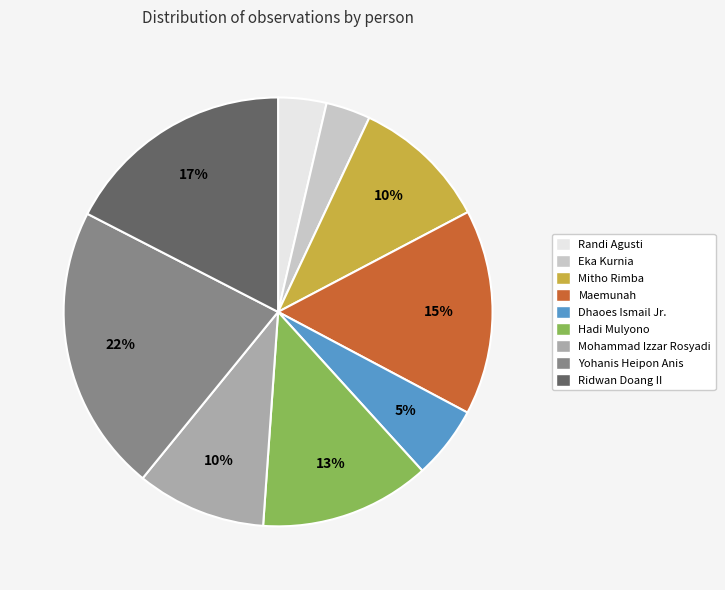

To the nearest percent, what is the average slice percentage?

11%